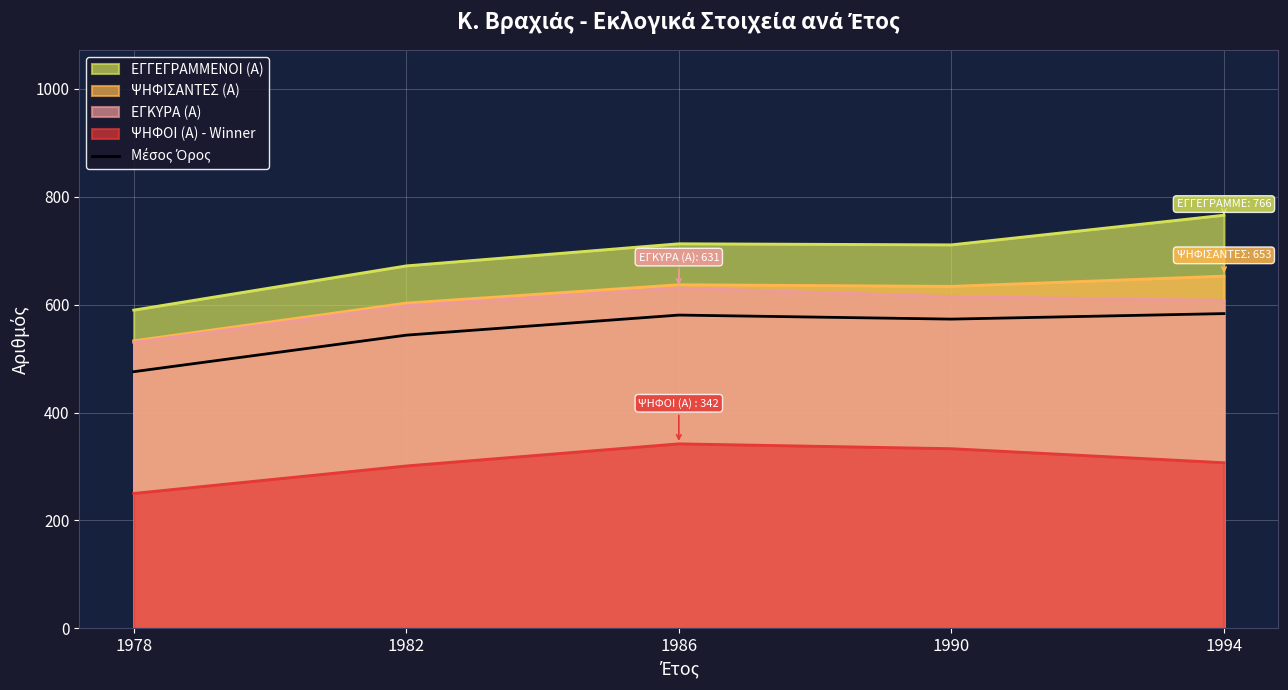

What is the maximum value shown in the chart?

766.0